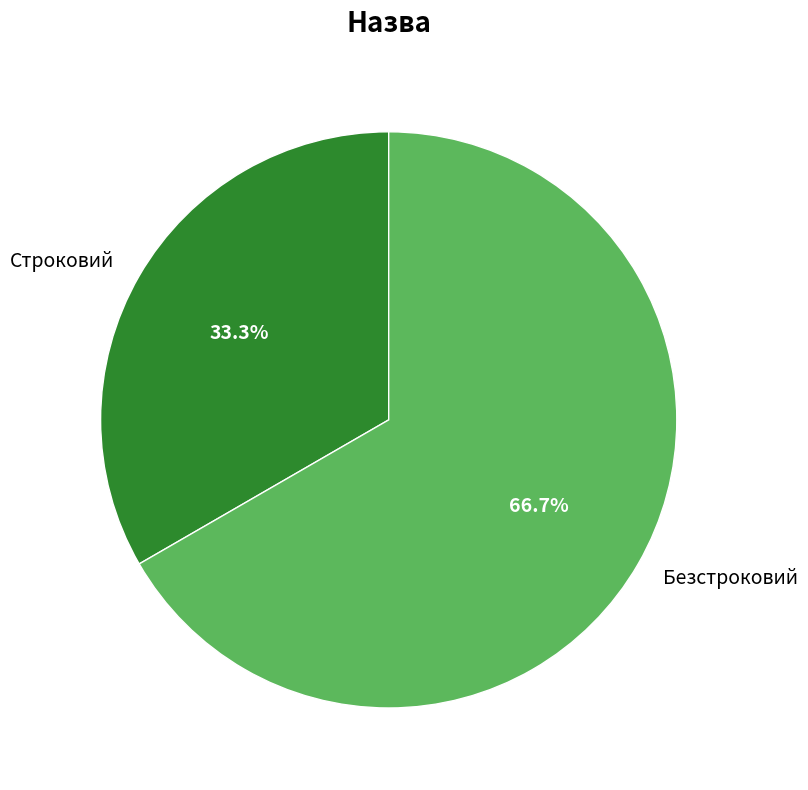

What percentage is the Строковий slice, to the nearest percent?

33%